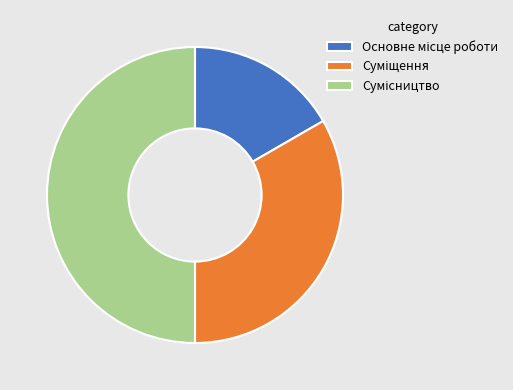

To the nearest percent, what is the combined percentage of Основне місце роботи and Суміщення?

50%